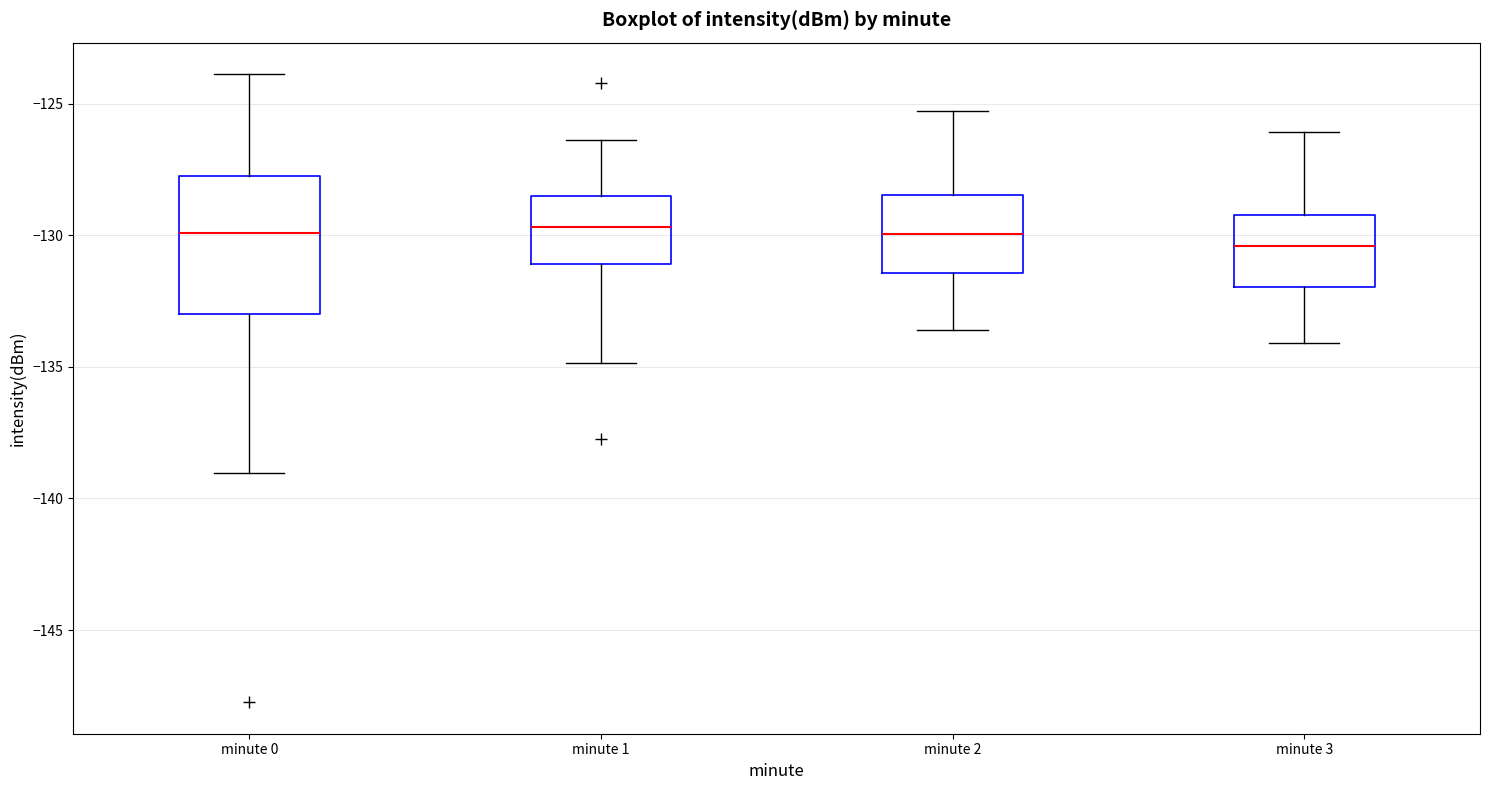

Reading left to right, read every box against the y-axis: the position of its median line, the range the box covers, and the ends of its whiskers. The values are not printed on the chart, so give them approximately, as read against the axis.

minute 0: median -130.0, box -133.0 to -127.5, whiskers -139.0 to -124.0
minute 1: median -129.5, box -131.0 to -128.5, whiskers -135.0 to -126.5
minute 2: median -130.0, box -131.5 to -128.5, whiskers -133.5 to -125.5
minute 3: median -130.5, box -132.0 to -129.0, whiskers -134.0 to -126.0